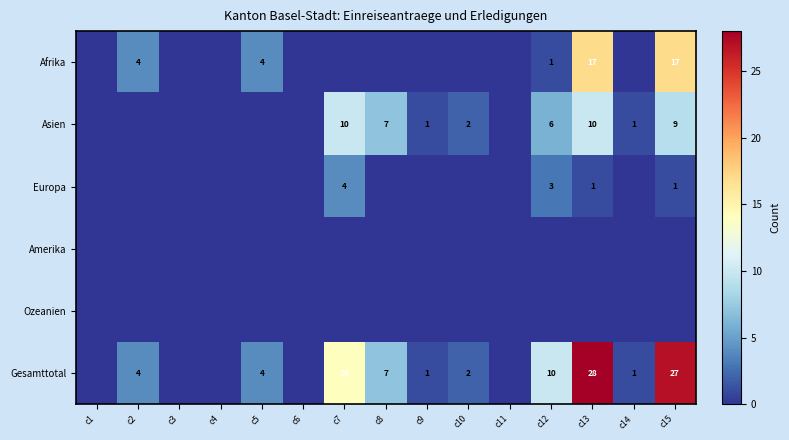

True or false: Asien has a value of 2 at c10.

True